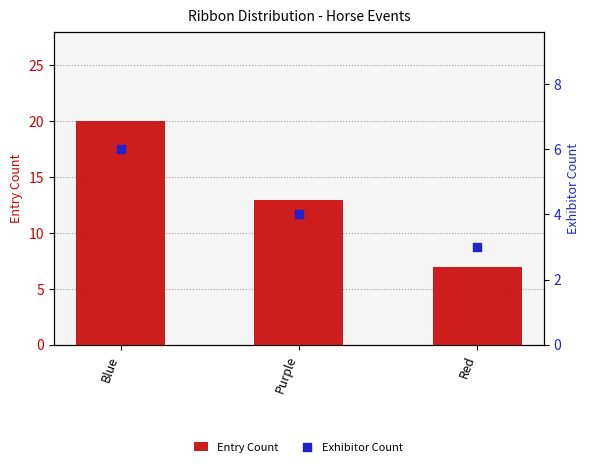

Which series has the widest spread of Y values?

Entry Count